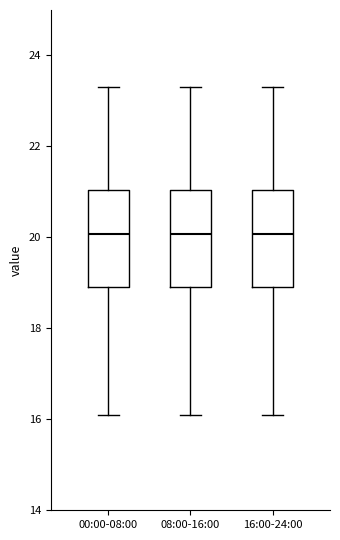

Reading left to right, transcribe this box plot: for each box, give where its median line is, the range the box spans, and where its two whiskers end, as read against the y-axis. The values are not printed on the chart, so give them approximately, as read against the axis.

00:00-08:00: median 20.0, box 19.0 to 21.0, whiskers 16.2 to 23.4
08:00-16:00: median 20.0, box 19.0 to 21.0, whiskers 16.2 to 23.4
16:00-24:00: median 20.0, box 19.0 to 21.0, whiskers 16.2 to 23.4